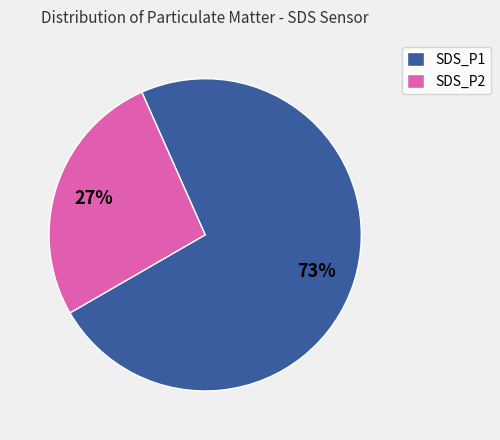

To the nearest percent, what is the average slice percentage?

50%